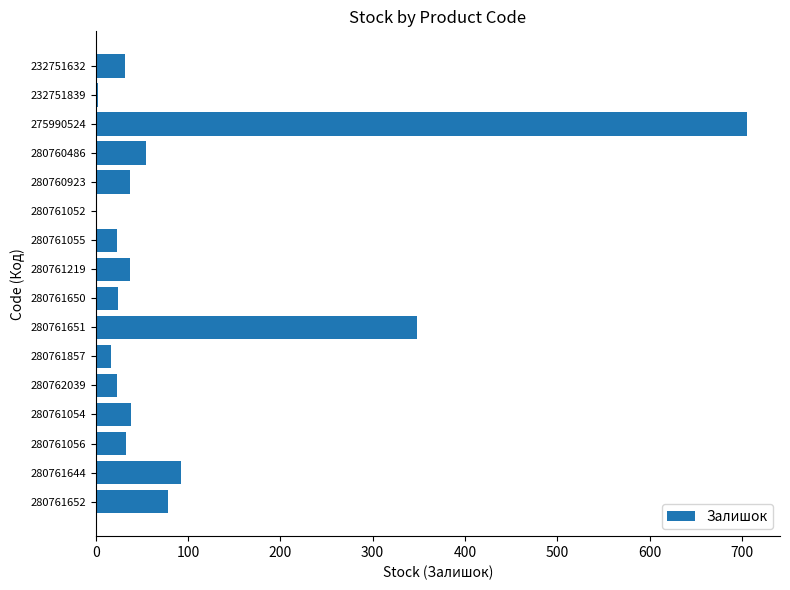

The chart shows a value of 54 at 280760486. True or false?

True